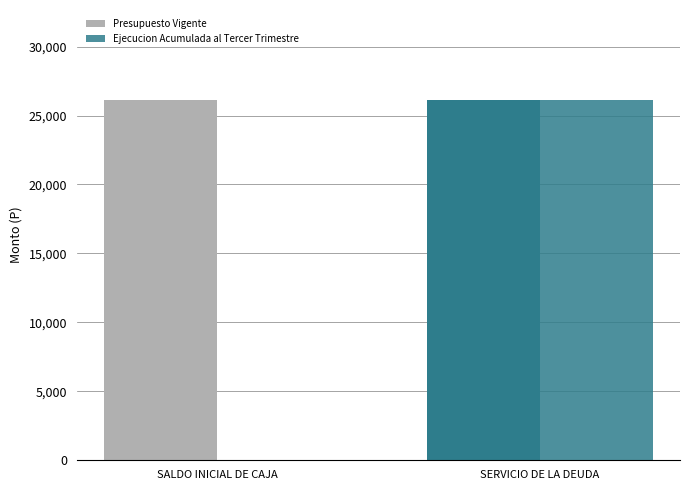

At which category is the sum across all series the highest?

SERVICIO DE LA DEUDA